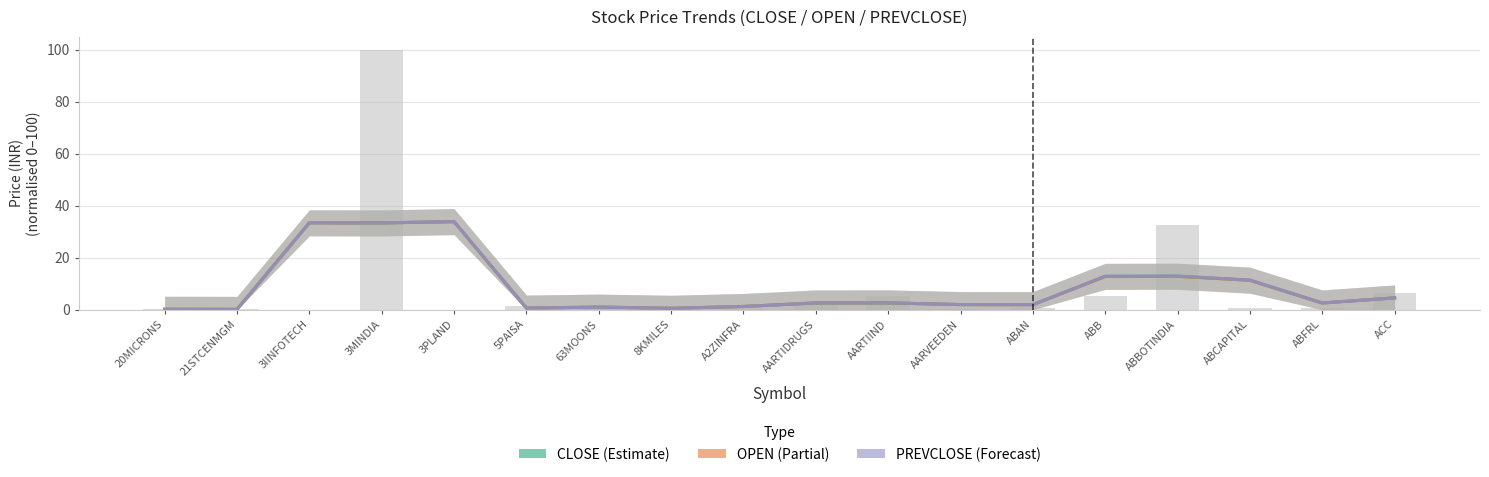

Which has a higher value, AARTIDRUGS or ABB?

ABB